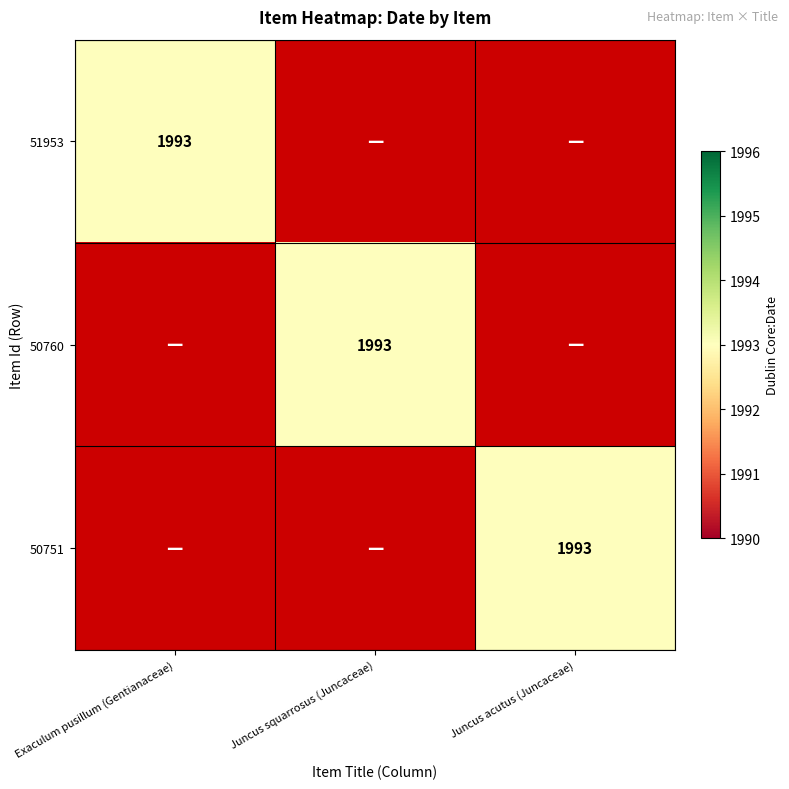

True or false: 50751 has a value of -1329 at Juncus squarrosus (Juncaceae).

False